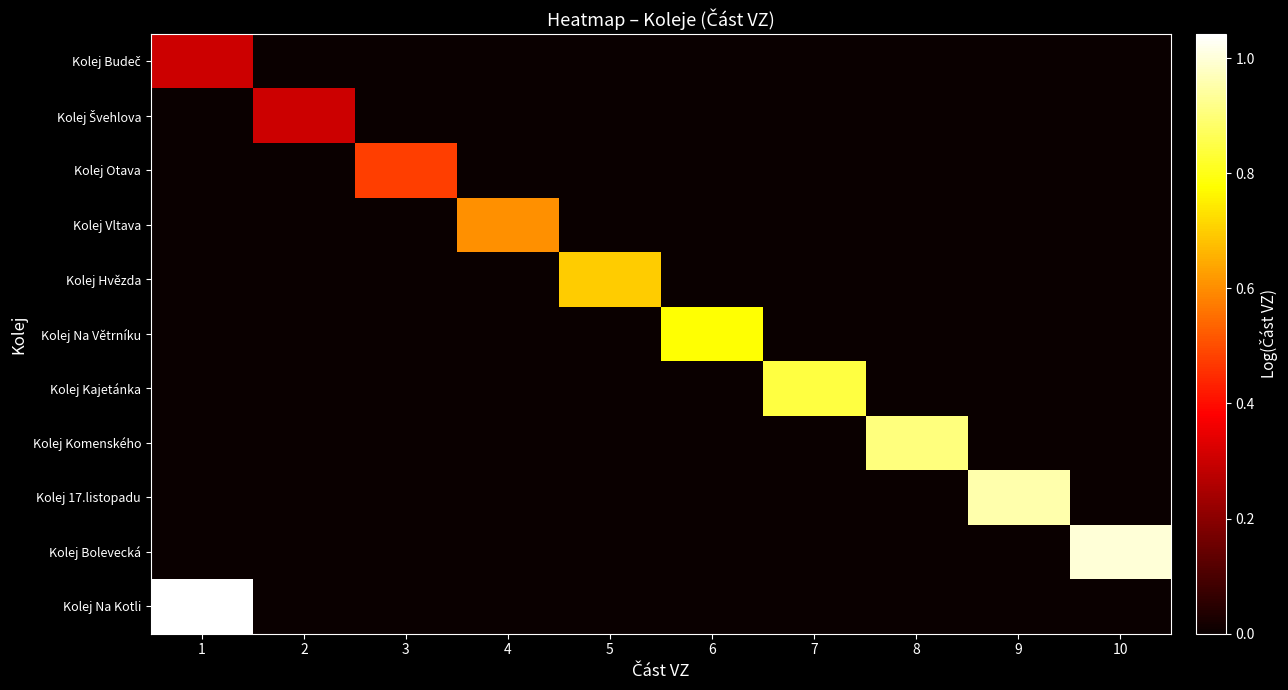

Rank the series by their maximum value, from highest to lowest.

Kolej Na Kotli, Kolej Bolevecká, Kolej 17.listopadu, Kolej Komenského, Kolej Kajetánka, Kolej Na Větrníku, Kolej Hvězda, Kolej Vltava, Kolej Otava, Kolej Budeč, Kolej Švehlova